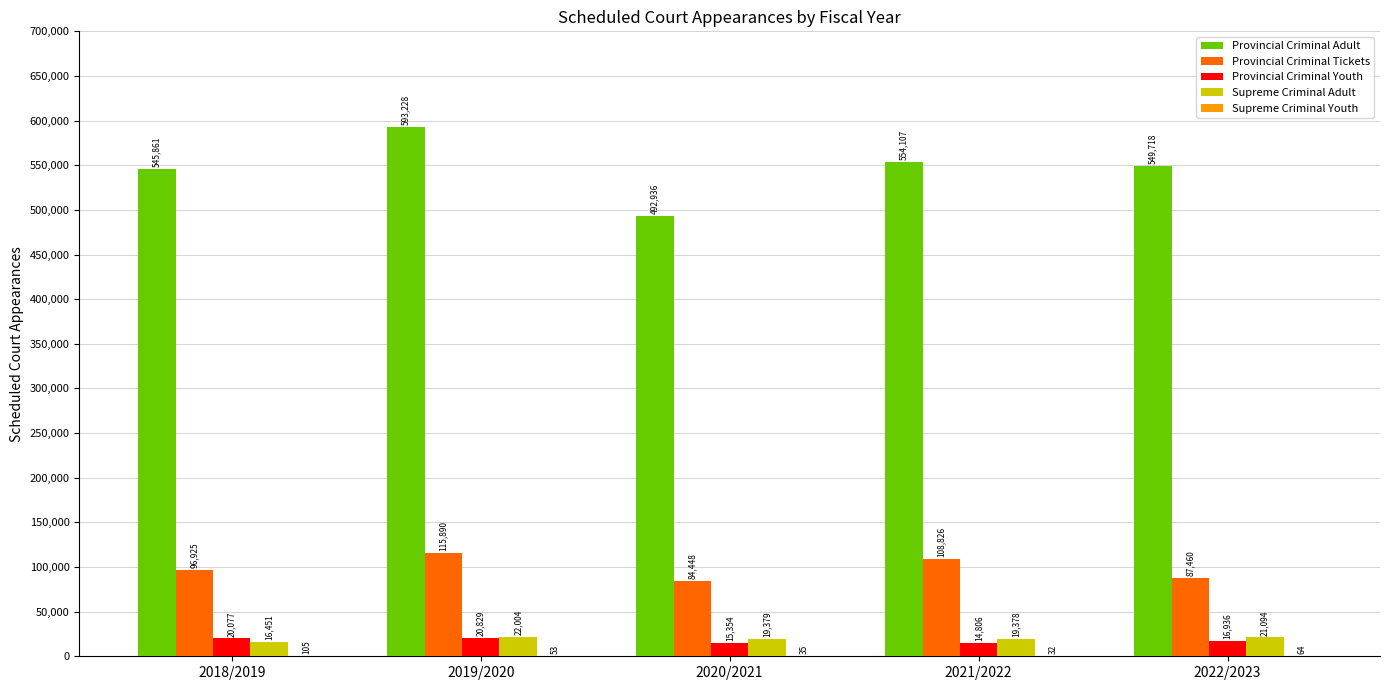

Which series has the widest spread of values?

Provincial Criminal Adult